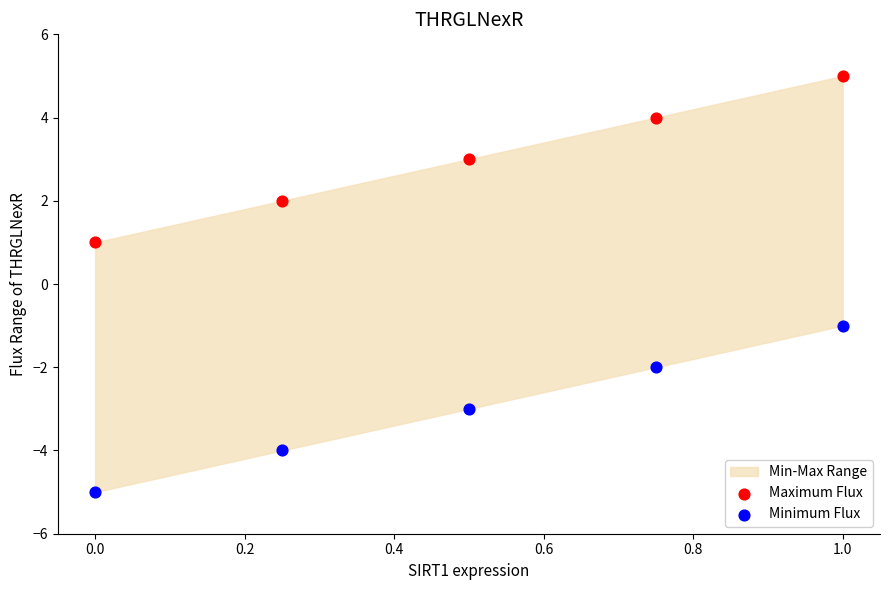

Across all data points, what is the range of Y values (max minus min)?

10